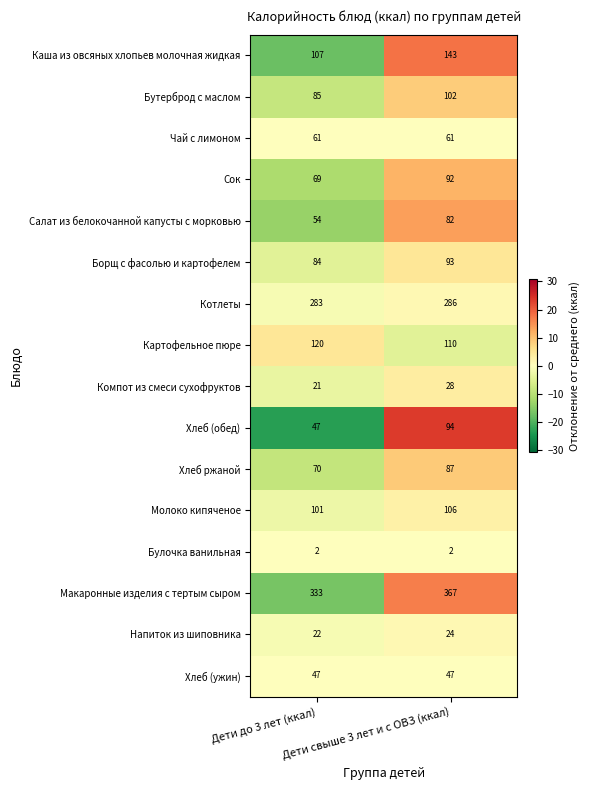

What is the difference between the highest and lowest values at Дети свыше 3 лет и с ОВЗ (ккал)?

365